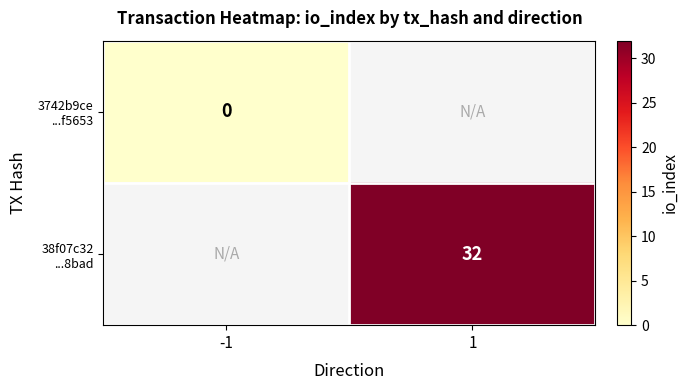

List the series in order of their peak value, lowest first.

3742b9ce ...f5653, 38f07c32 ...8bad